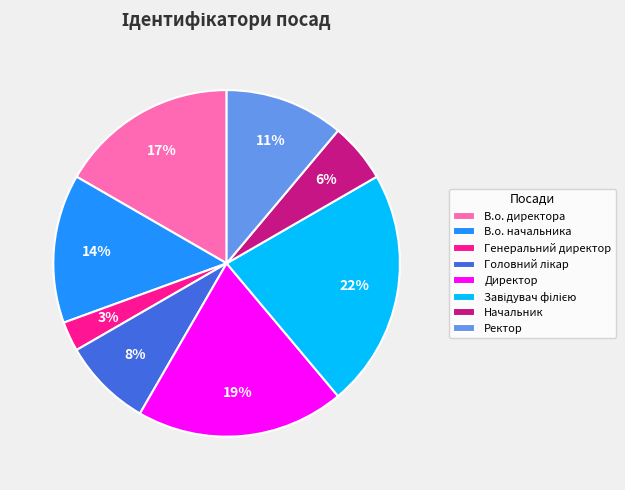

Is it true that Ректор is 26% of the pie?

False